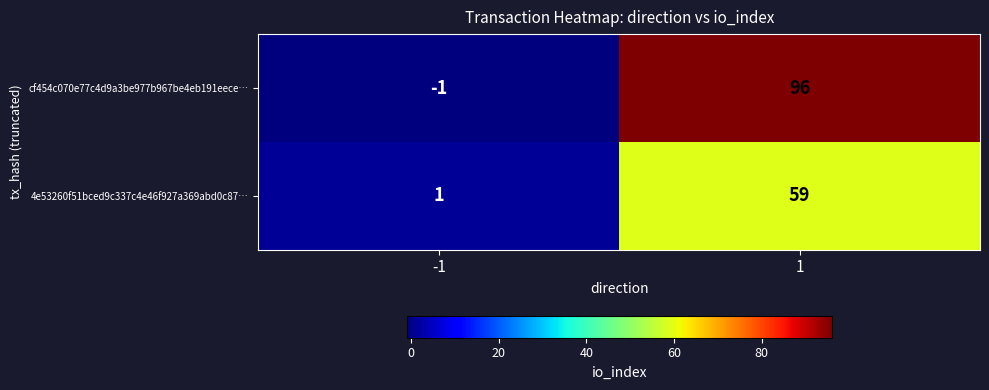

What is the smallest value displayed?

-1